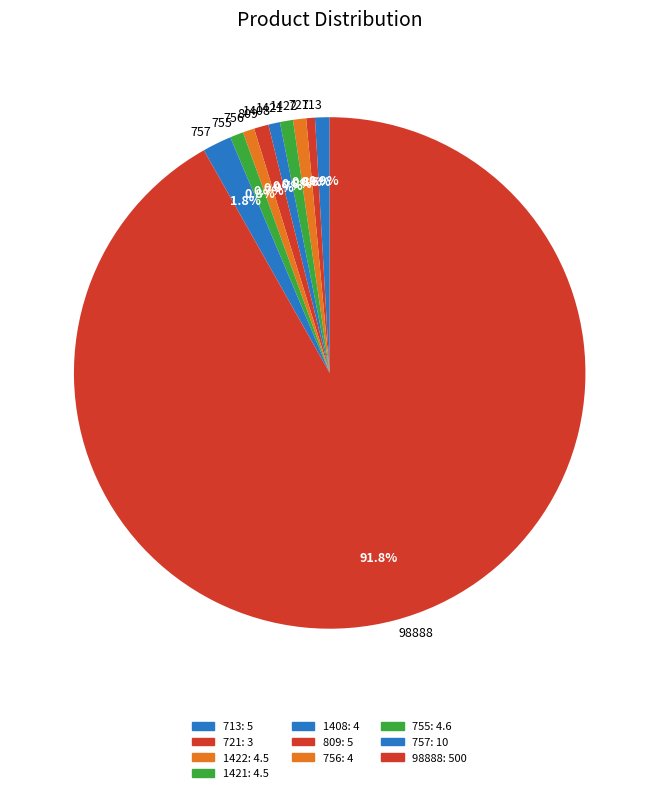

How many slices are in this pie chart?

10